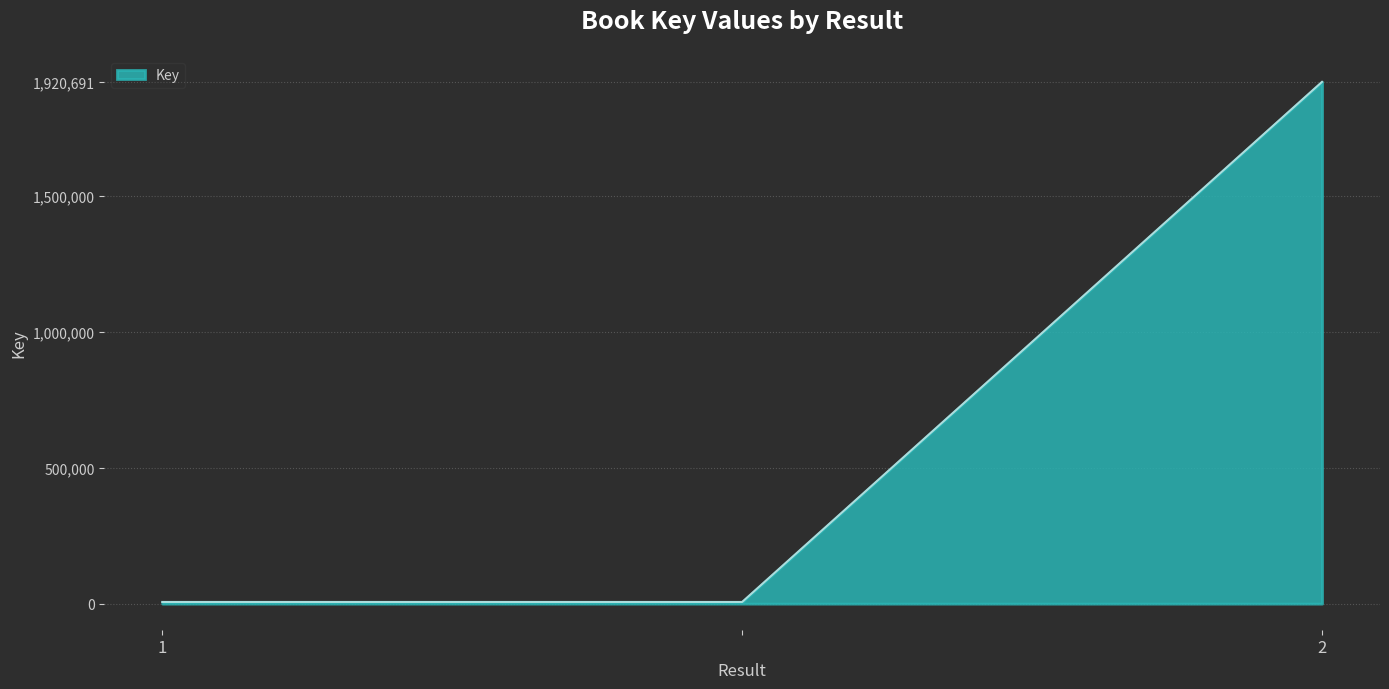

Does the chart display data point markers on the line(s)?

No